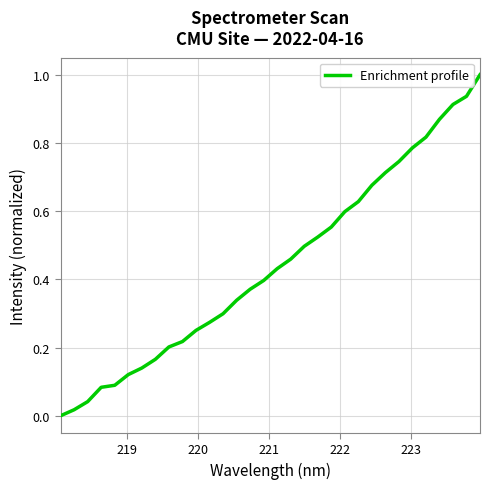

What is the difference between the maximum and minimum values?

1.0